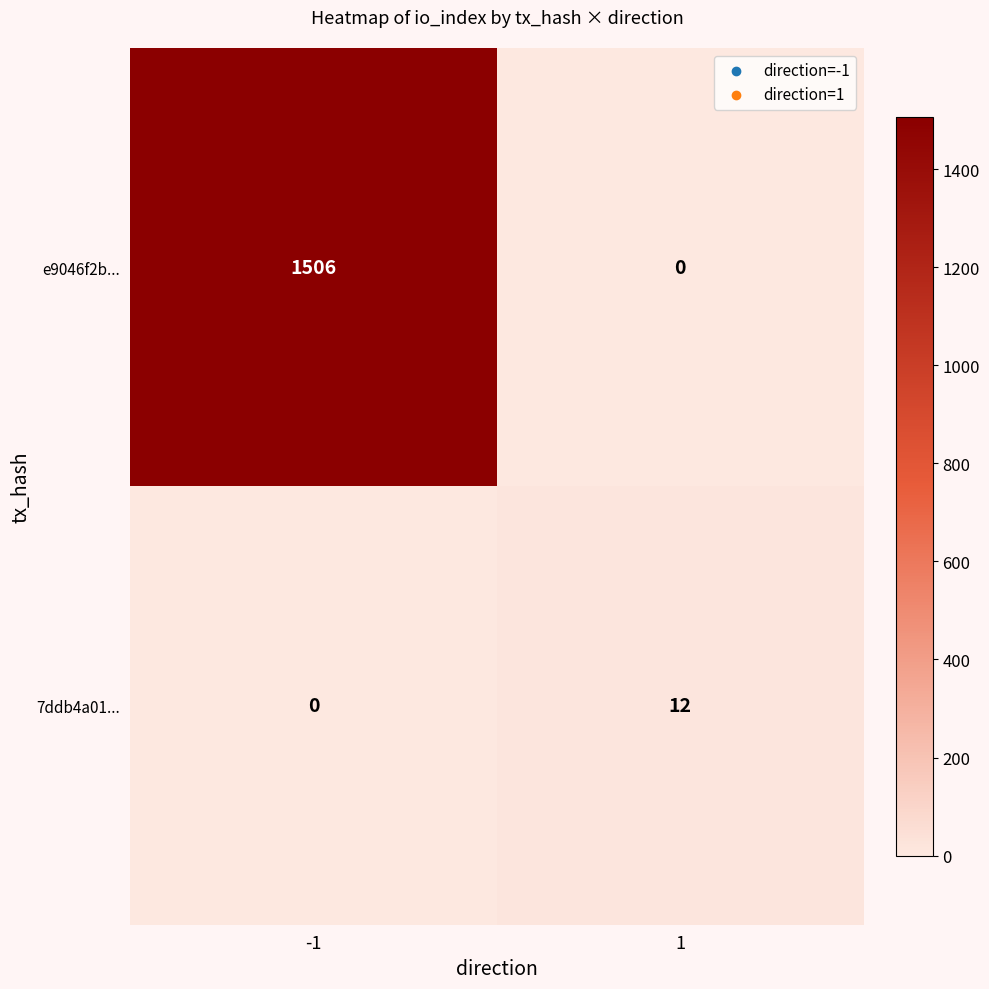

Rank the series by their average value, from highest to lowest.

e9046f2b..., 7ddb4a01...